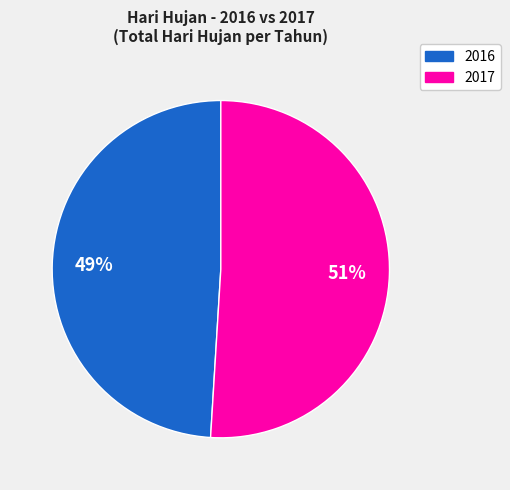

To the nearest percent, what is the difference between the largest and smallest slice percentages?

2%